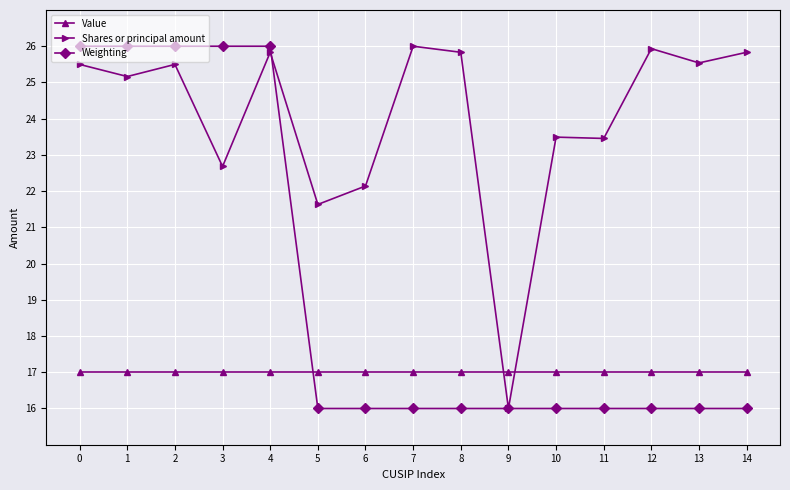

How many series are shown in this chart?

3